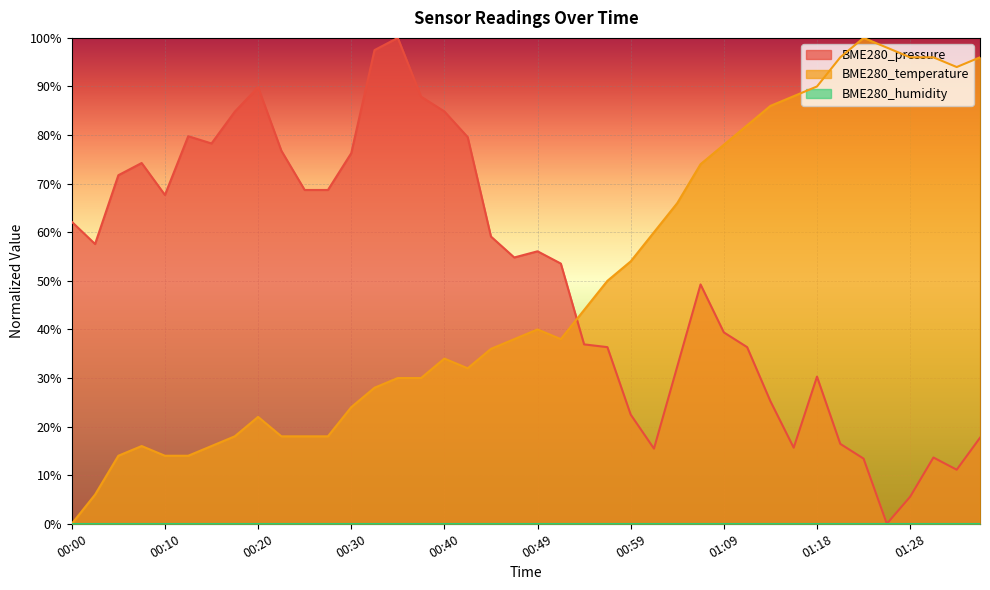

True or false: BME280_pressure and BME280_temperature intersect in this chart.

True